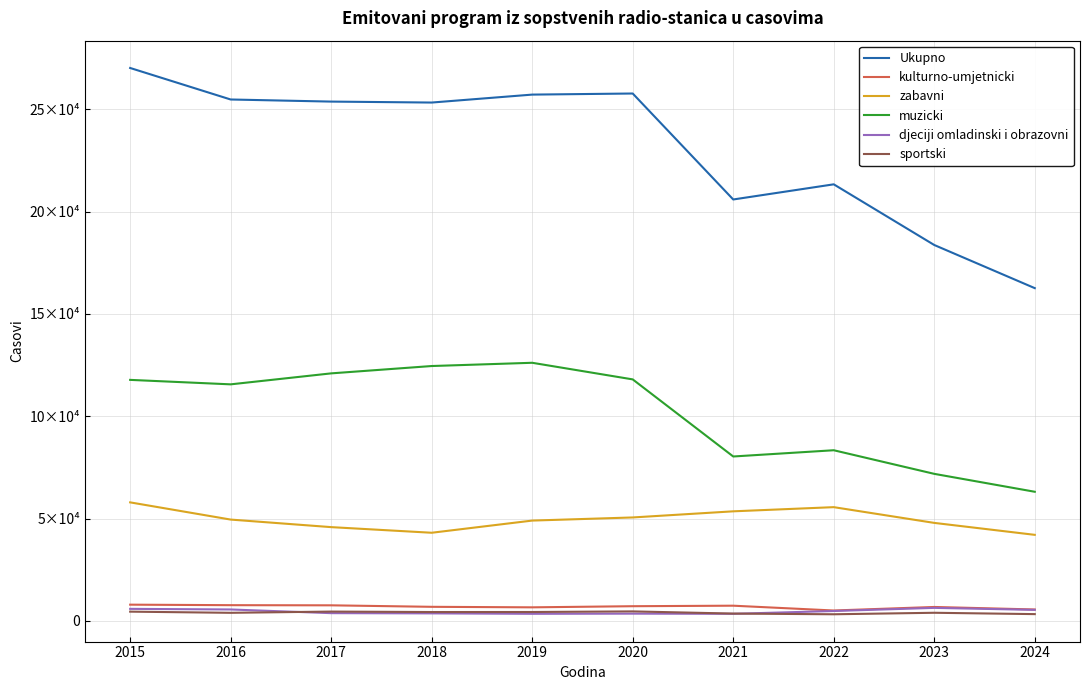

What are all the series names shown in the legend?

Ukupno, kulturno-umjetnicki, zabavni, muzicki, djeciji omladinski i obrazovni, sportski